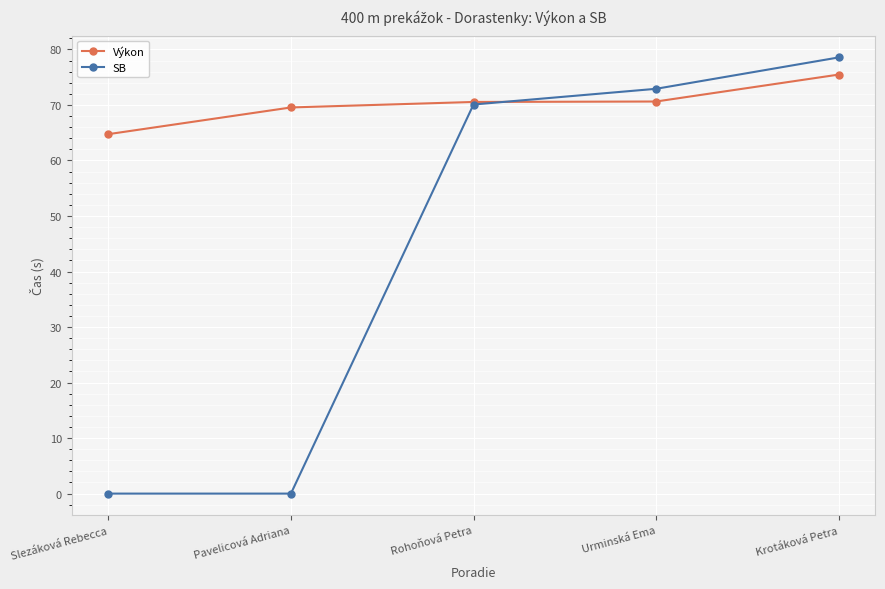

At how many categories does at least one series exceed 45?

5